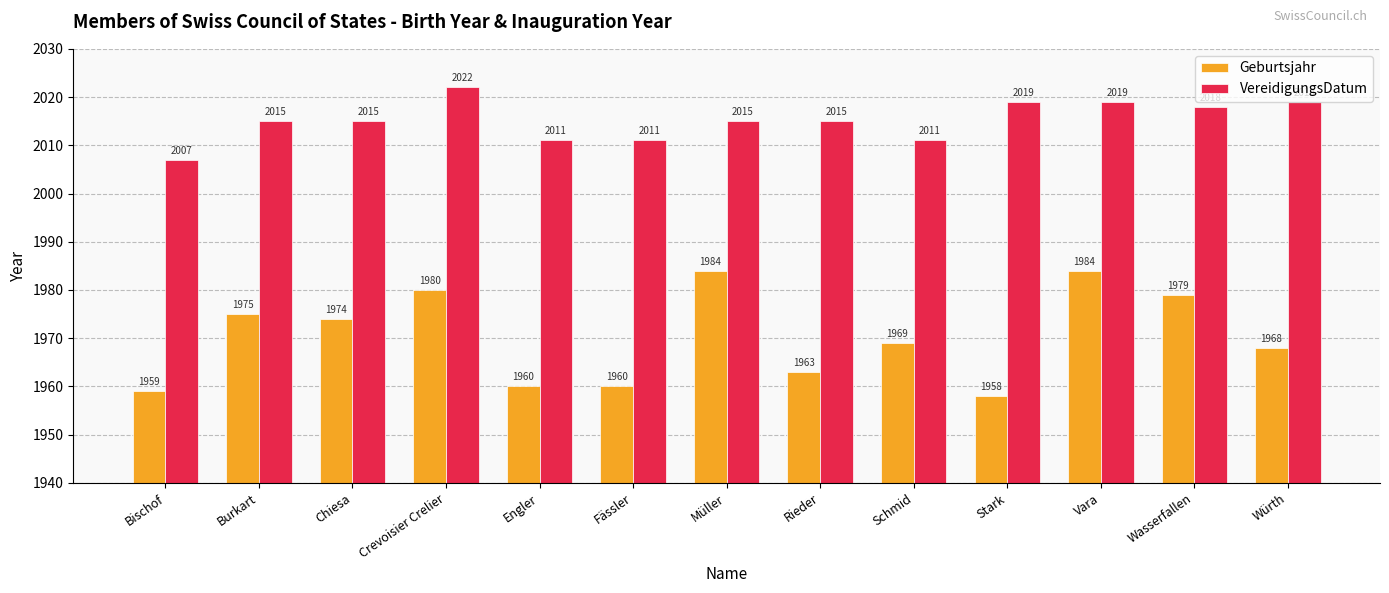

What is the sum of the Geburtsjahr values at Chiesa and Crevoisier Crelier?

3954